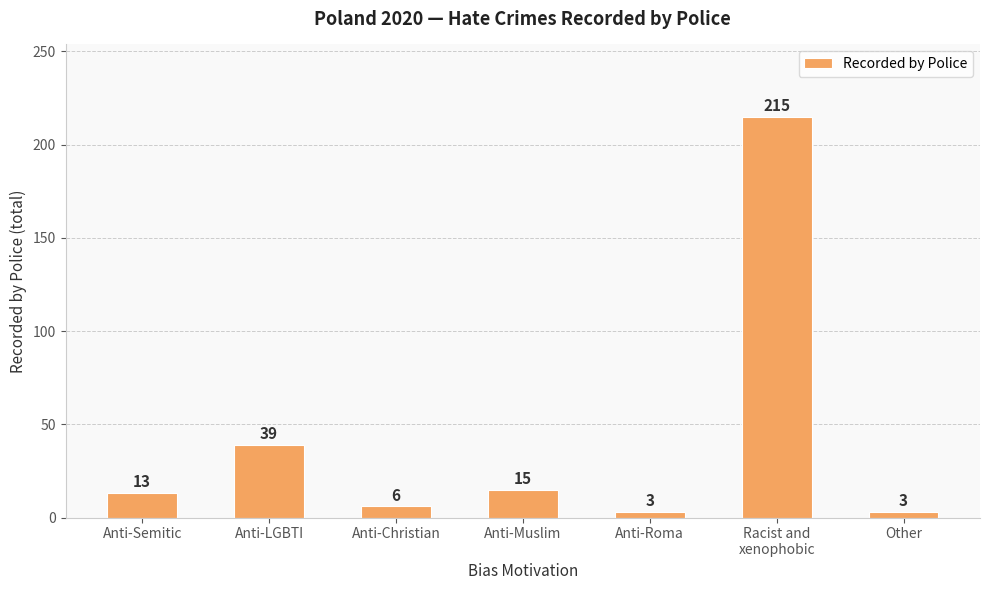

How many bars are there in total?

7